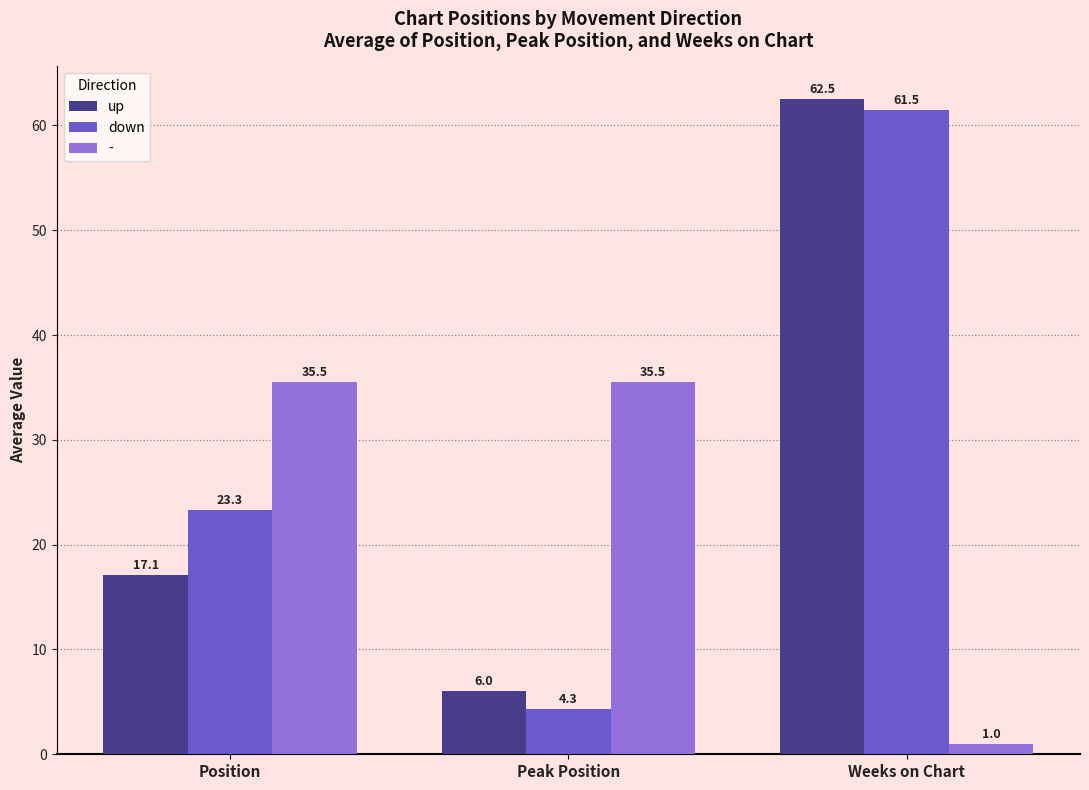

Where does the down series first go above 23?

Position